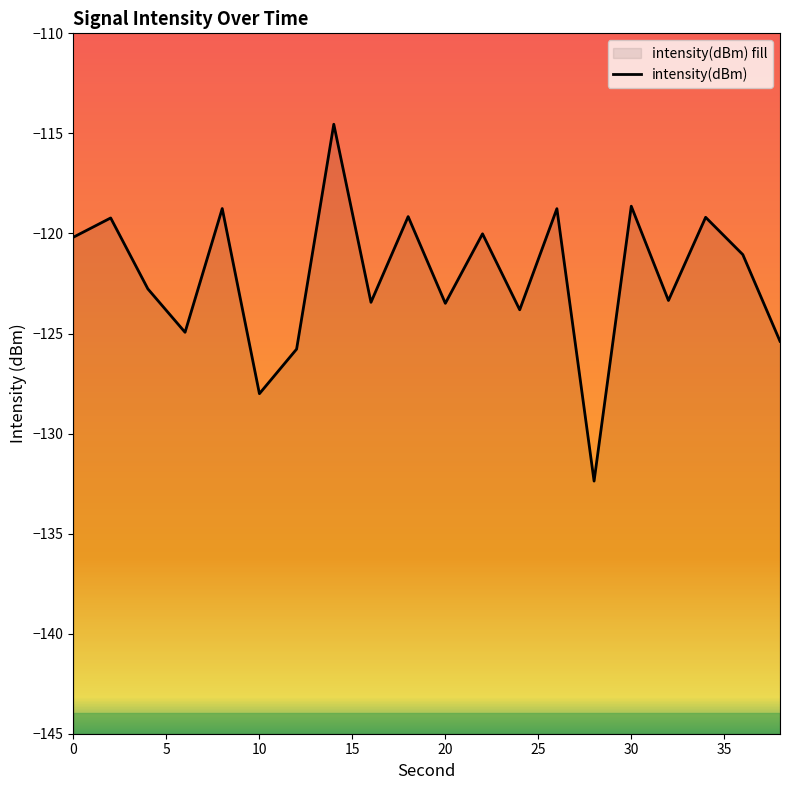

How many points are lower than both their immediate neighbors (excluding endpoints)?

7